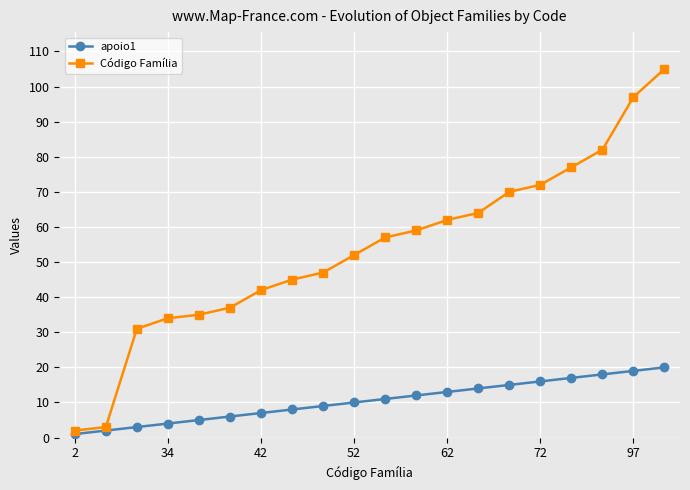

Which series has the largest total across all categories?

Código Família